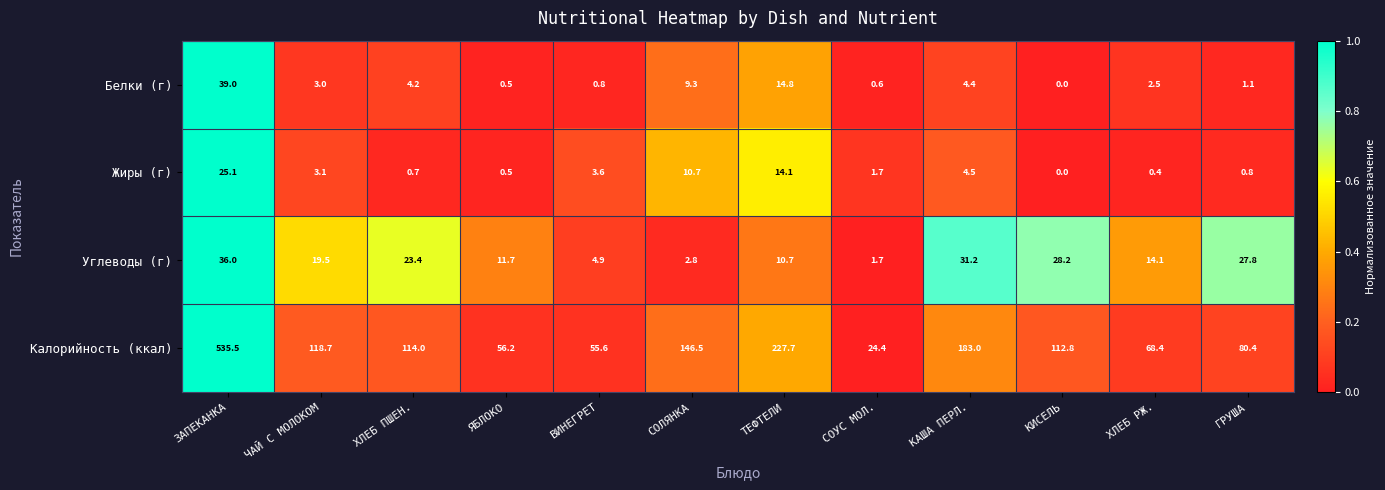

What is the difference between the maximum and second lowest values in the Жиры (г) series?

24.7